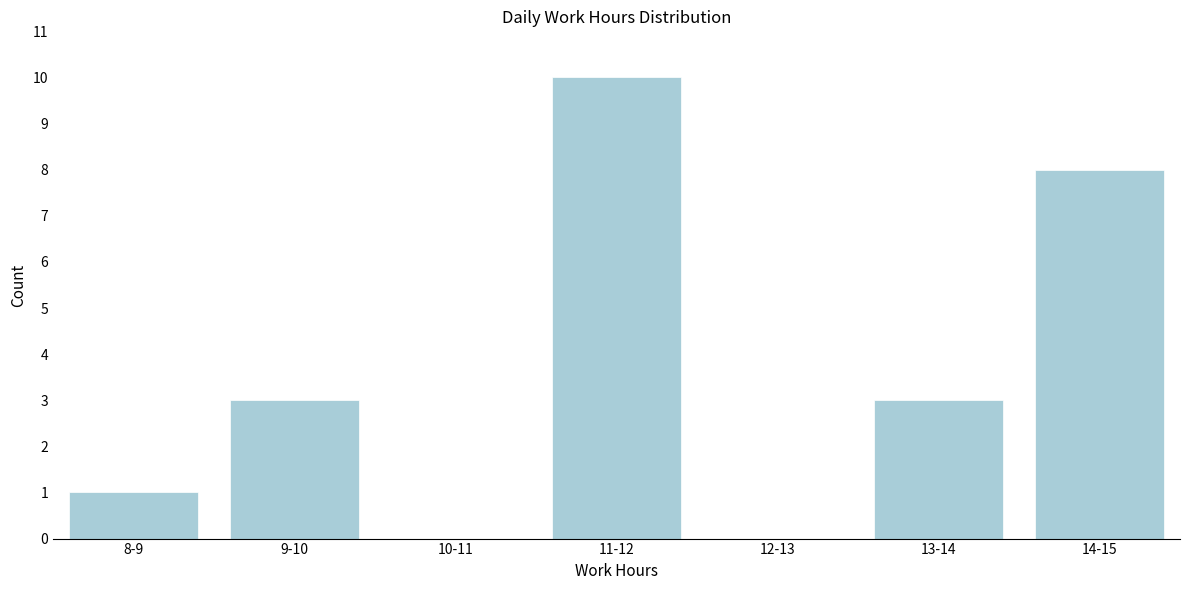

Reading right to left, extract all data points from this chart.

14-15=8	13-14=3	12-13=0	11-12=10	10-11=0	9-10=3	8-9=1